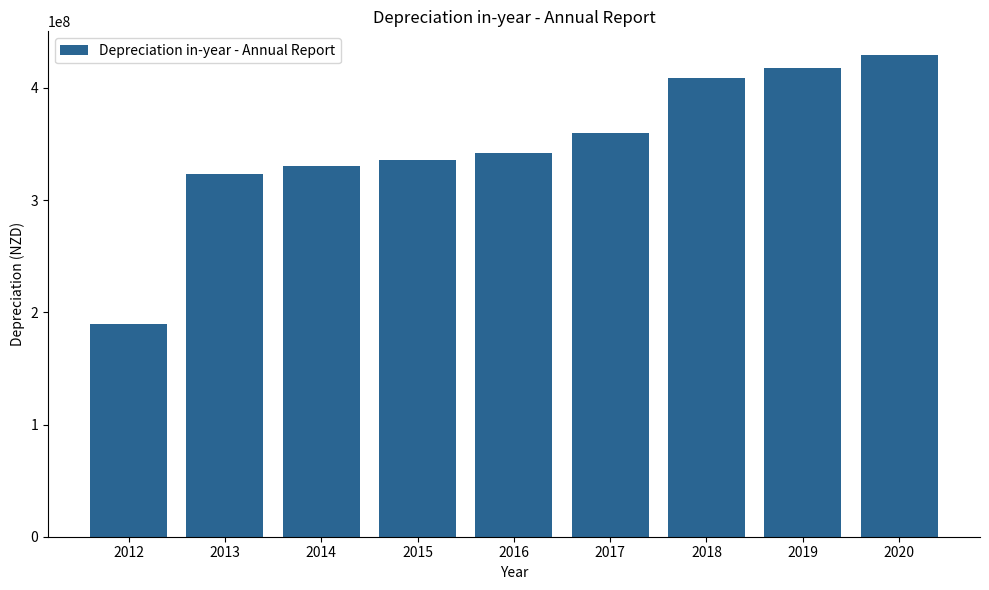

Read the value at 2013.

323000000